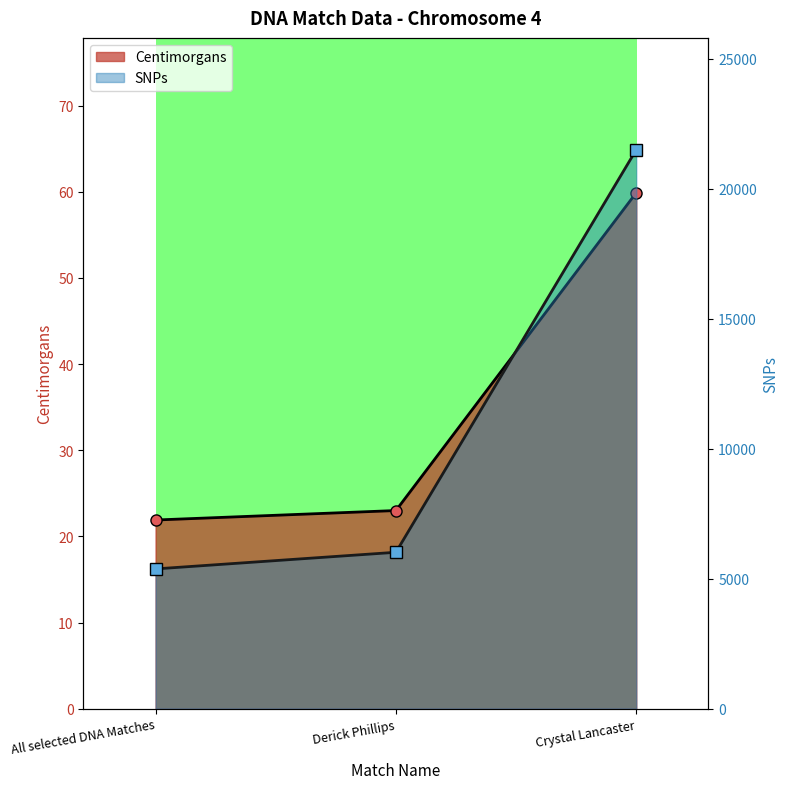

Which has a higher value, All selected DNA Matches or Derick Phillips?

Derick Phillips